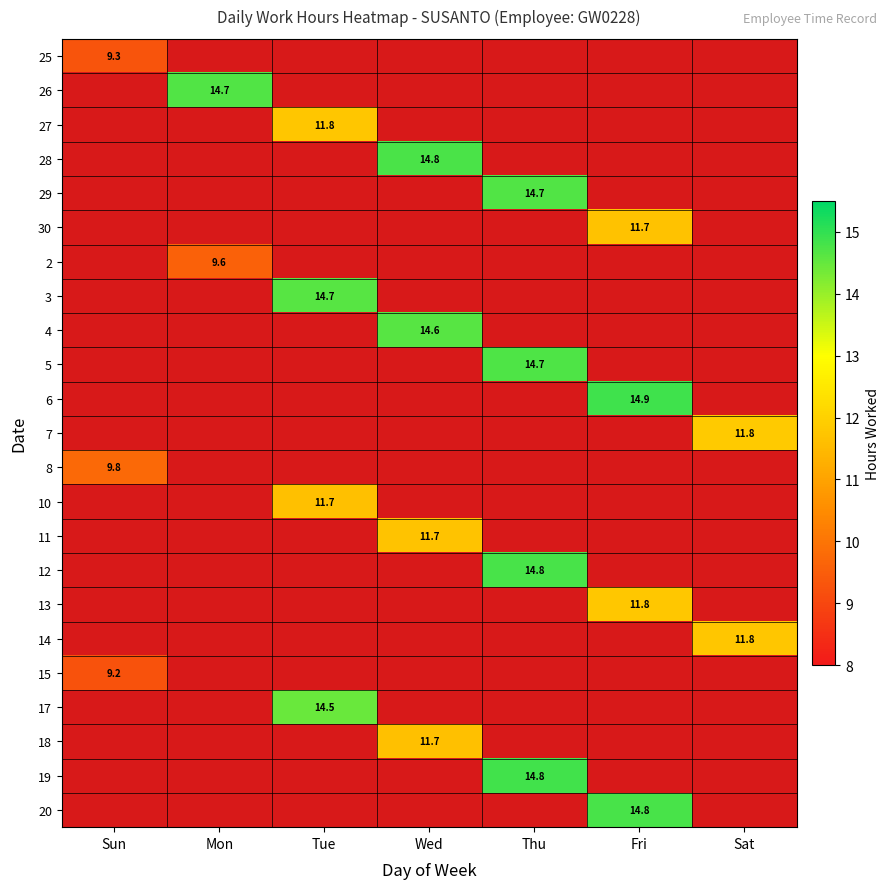

Is the value of 18 at Thu greater than the value of 10 at Mon?

No